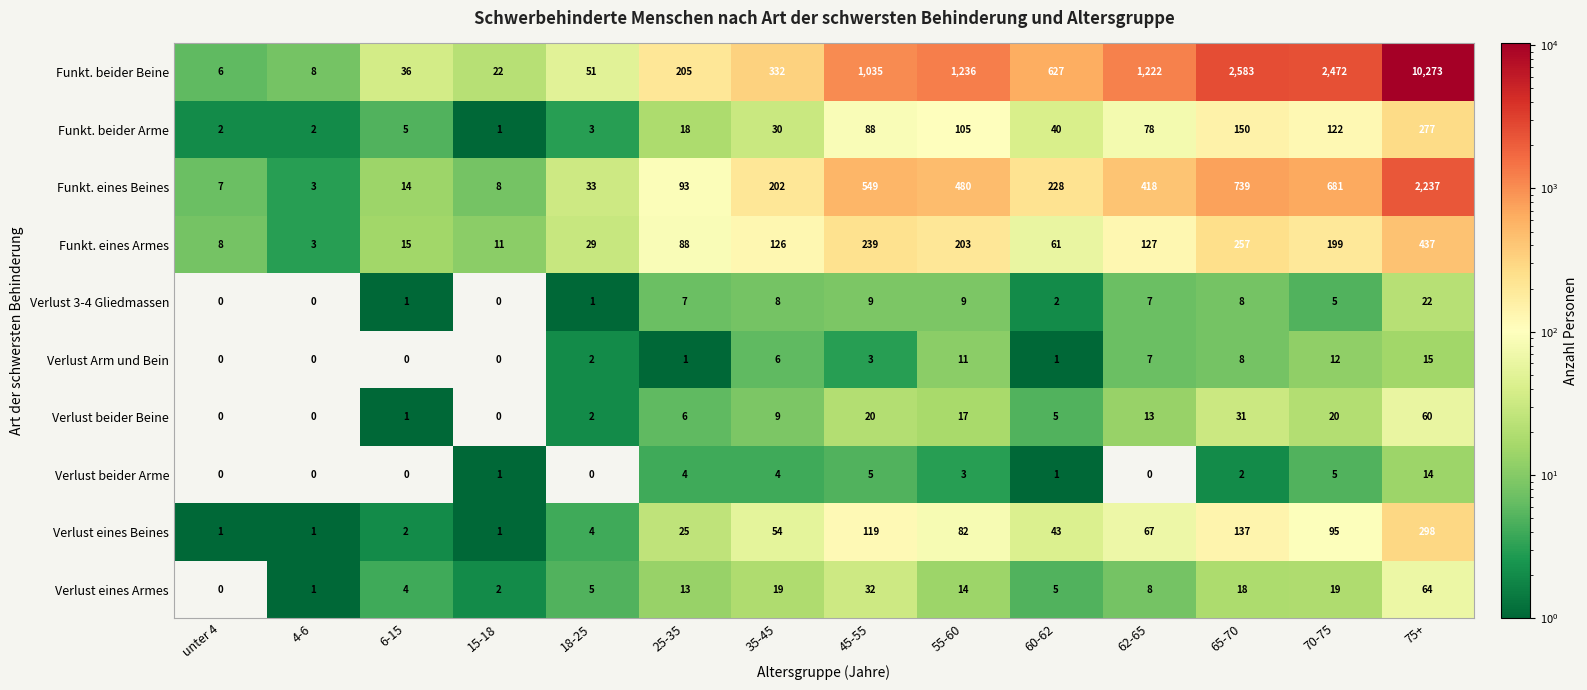

True or false: Funkt. beider Arme has a value of 0 at 15-18.

False